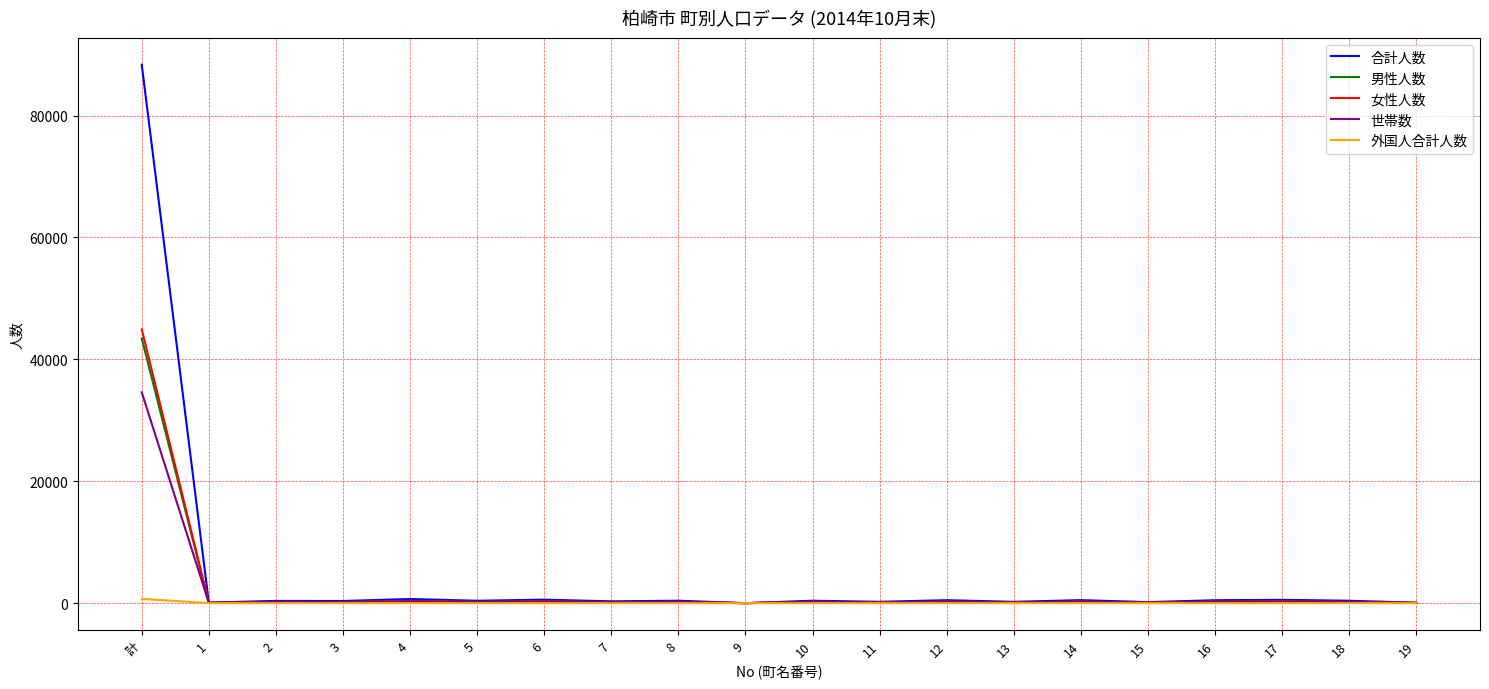

At which label does 女性人数 reach its peak?

計